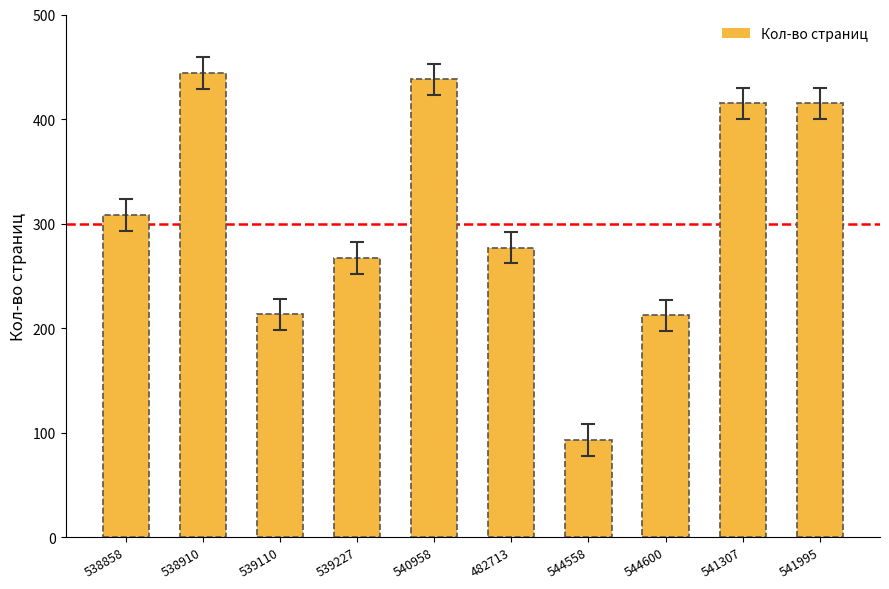

True or false: the data shows 267 at 539227.

True